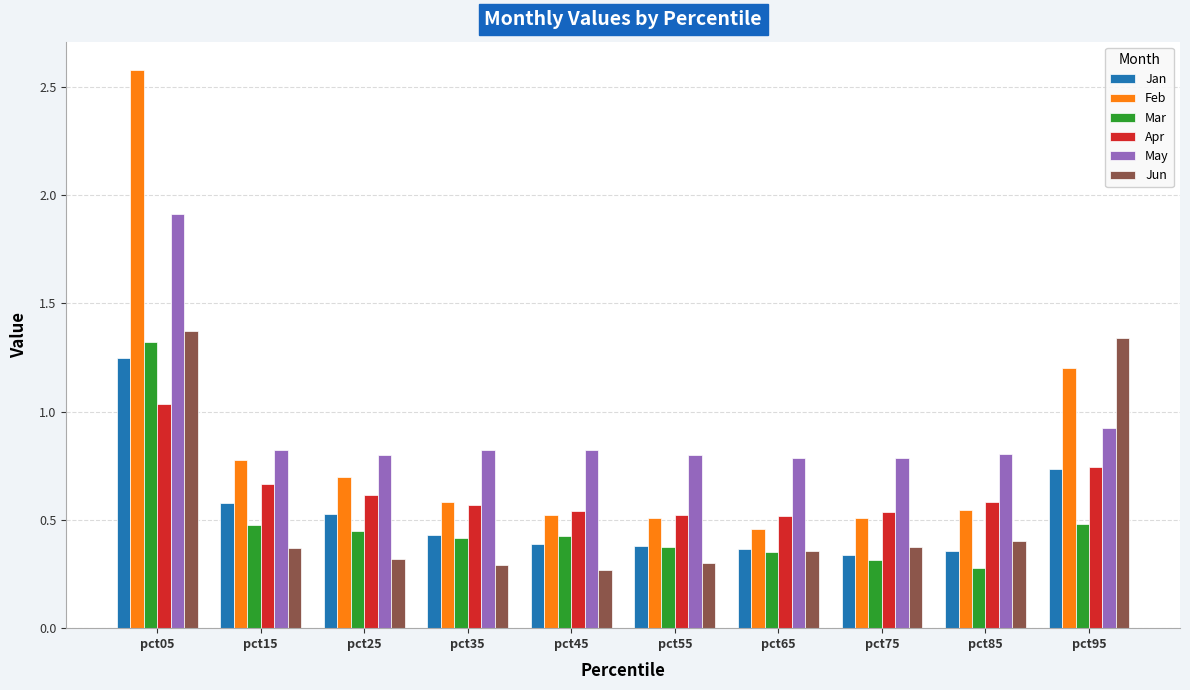

At which category is the sum across all series the highest?

pct05